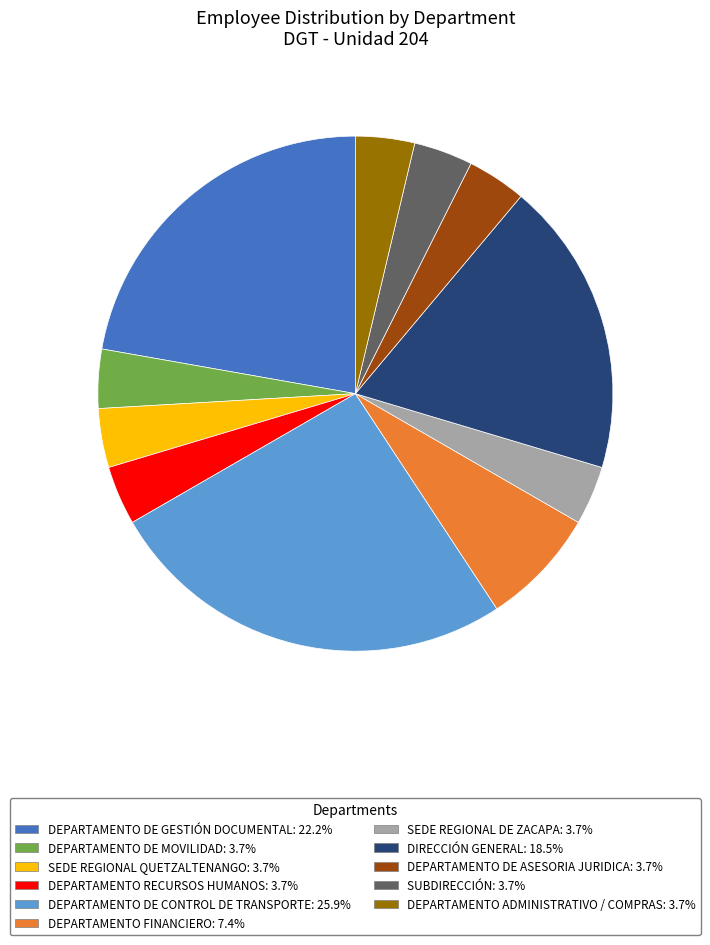

What is the largest slice in the pie chart?

DEPARTAMENTO DE CONTROL DE TRANSPORTE